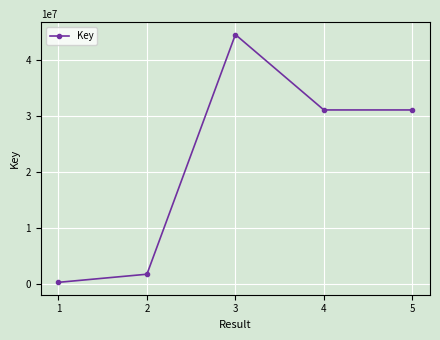

The value at 3 is 71325049. True or false?

False